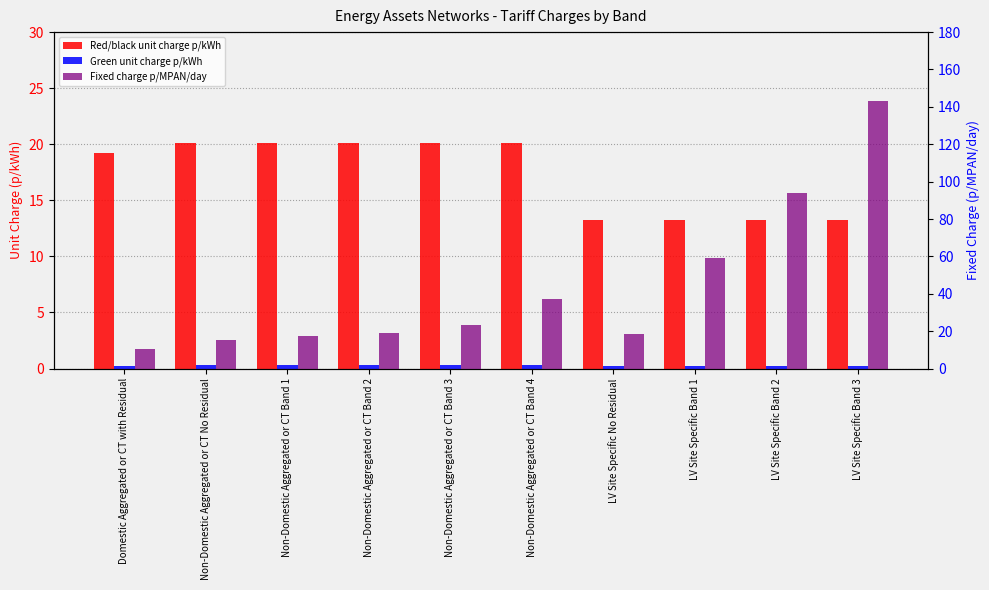

Count the Green unit charge p/kWh values in the range 0 to 1.

10